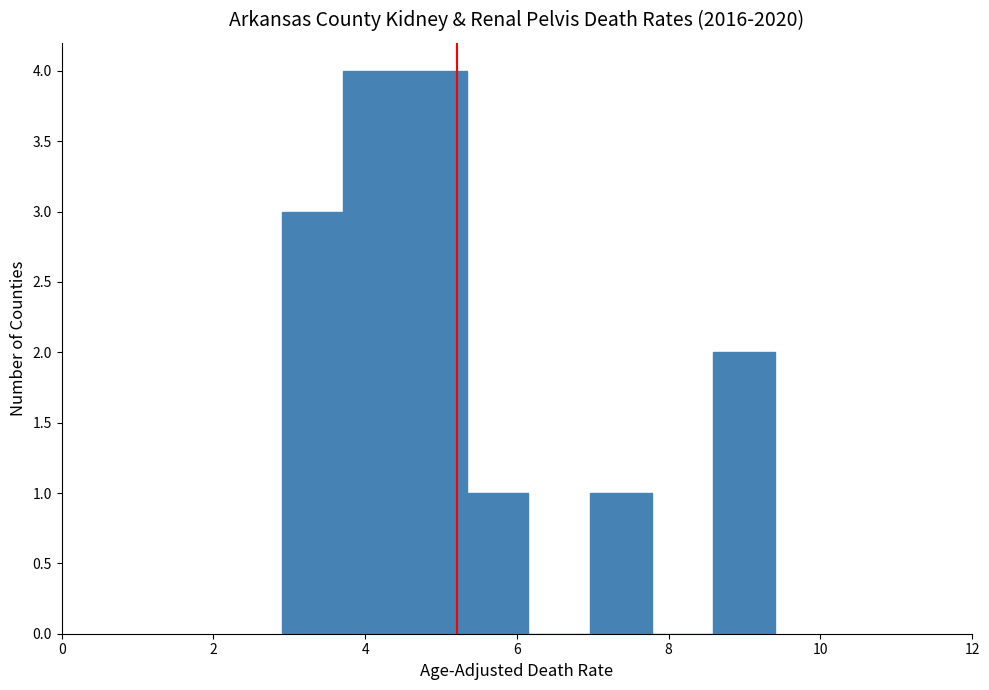

How tall is the bar that spans 4.6 to 5.4 on the x-axis? Neither the bar edges nor the heights are printed on the chart, so give them approximately, as read against the axes.

4